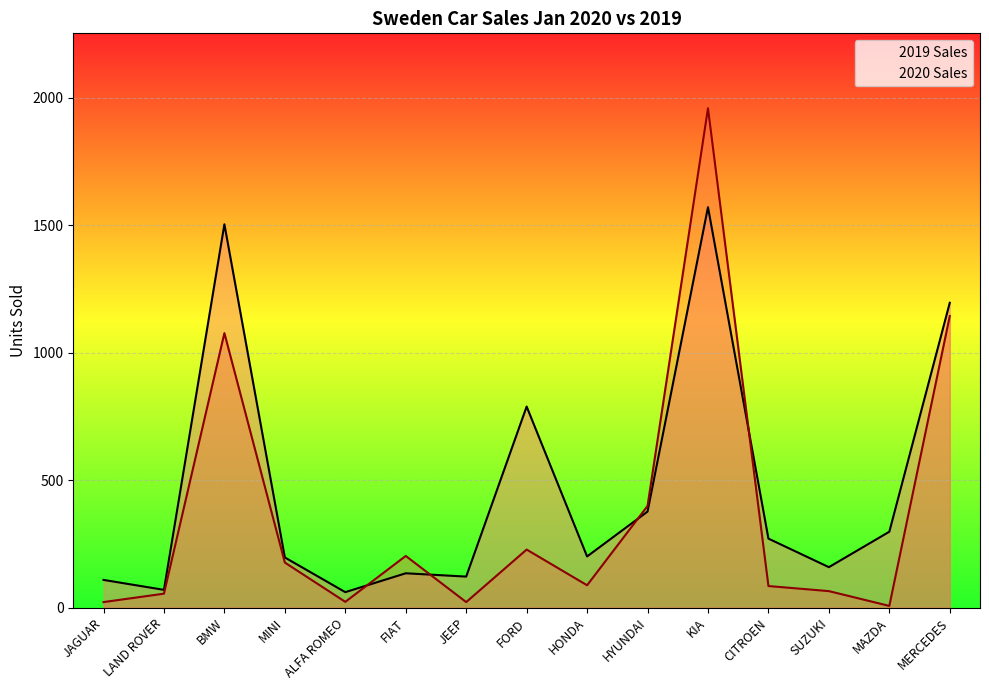

Is it true that 2019 Sales equals 86 at MAZDA?

False